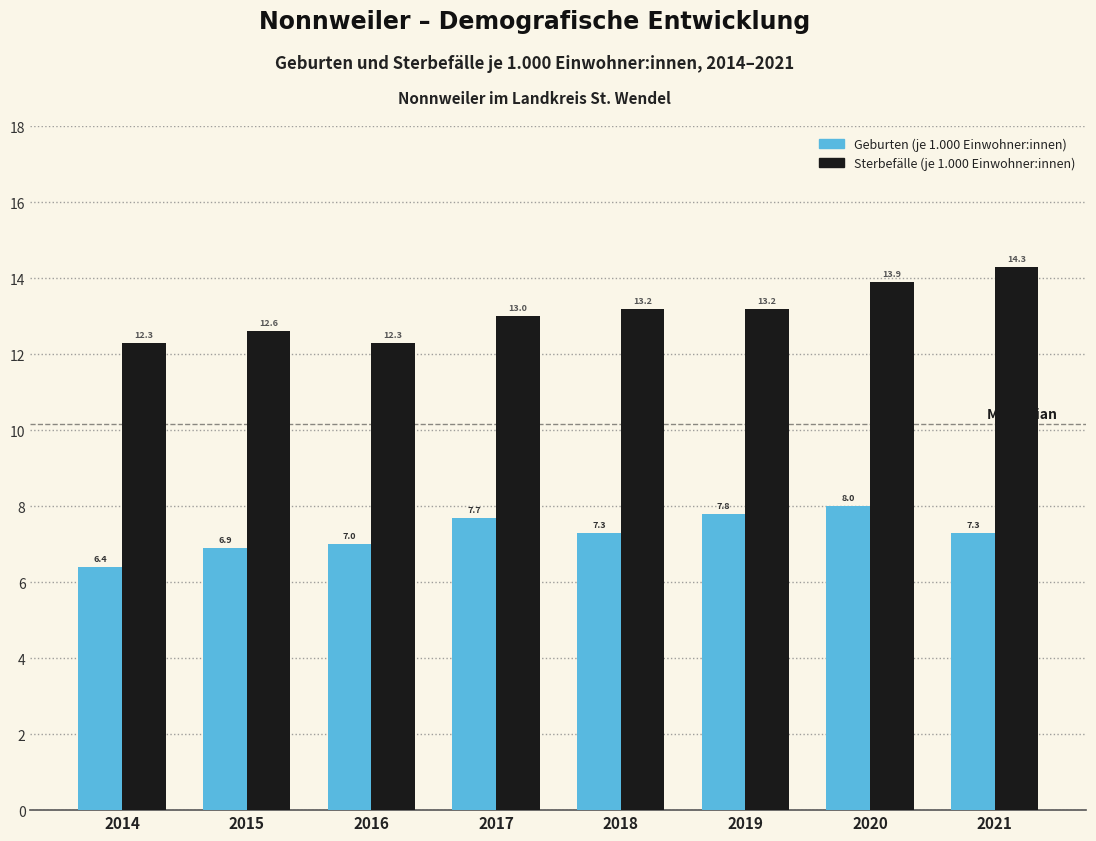

Reading right to left, what are all the values shown in this chart?

Geburten (je 1.000 Einwohner:innen): 2021=7.3	2020=8.0	2019=7.8	2018=7.3	2017=7.7	2016=7.0	2015=6.9	2014=6.4
Sterbefälle (je 1.000 Einwohner:innen): 2021=14.3	2020=13.9	2019=13.2	2018=13.2	2017=13.0	2016=12.3	2015=12.6	2014=12.3